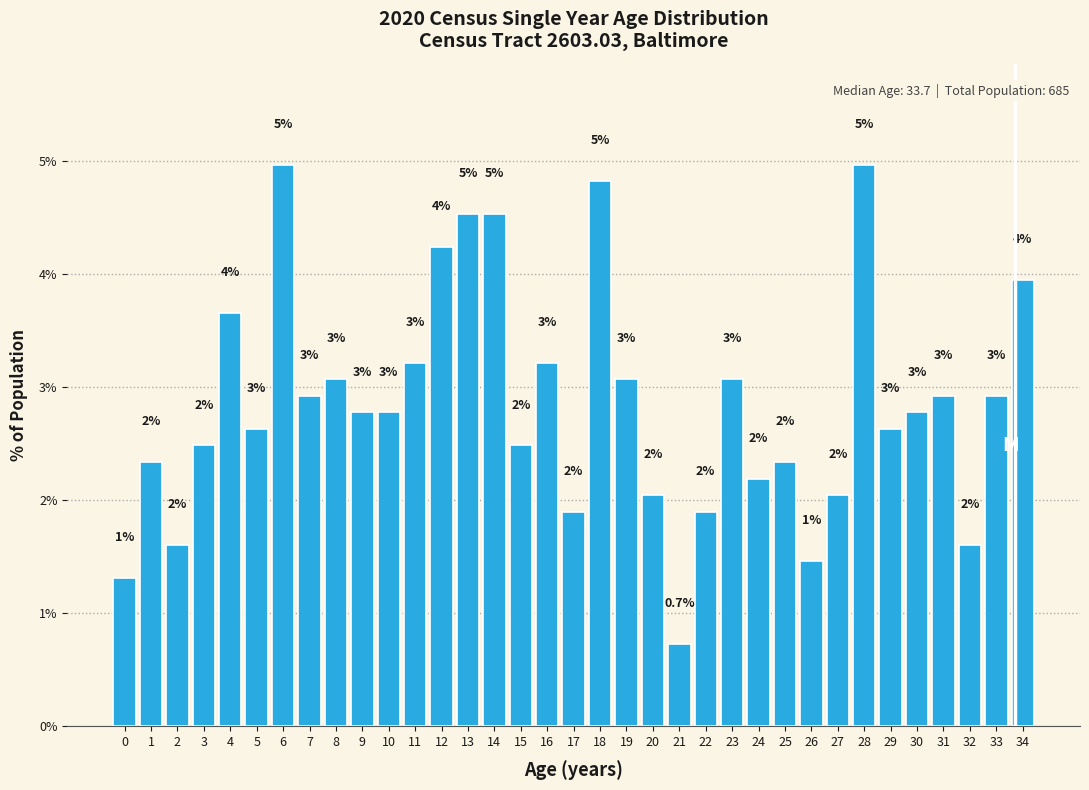

How many bars are there in total?

35